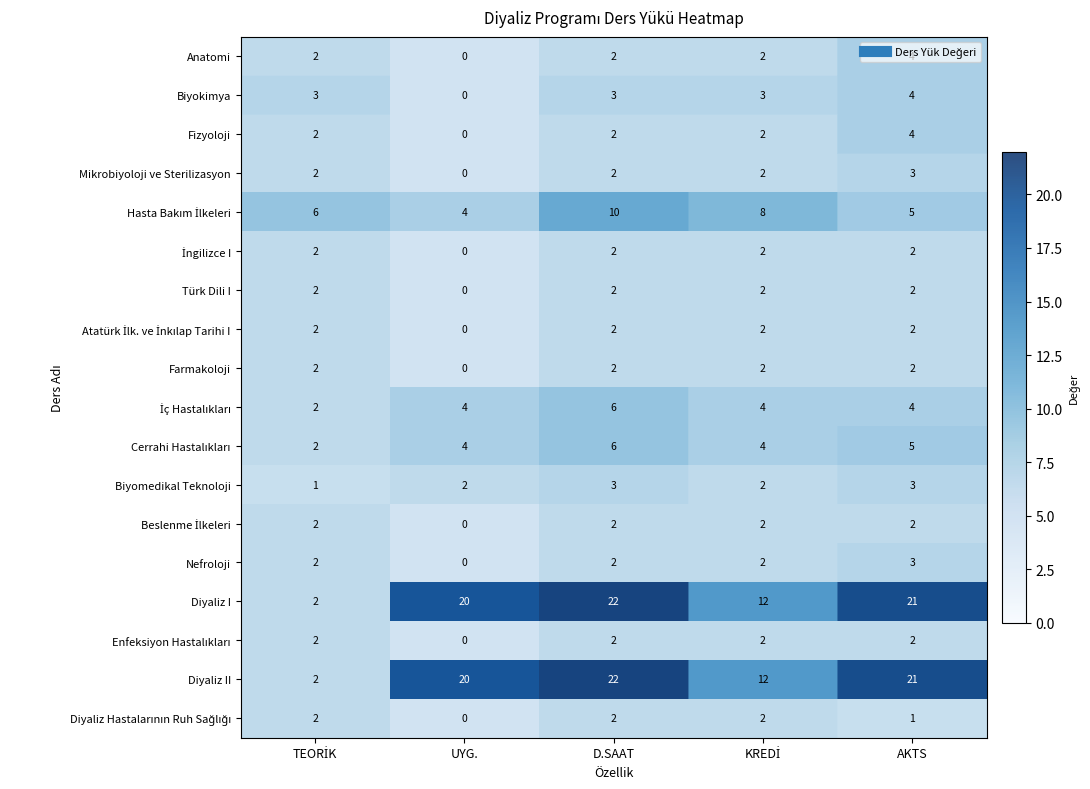

The value of Anatomi at AKTS is 1. True or false?

False